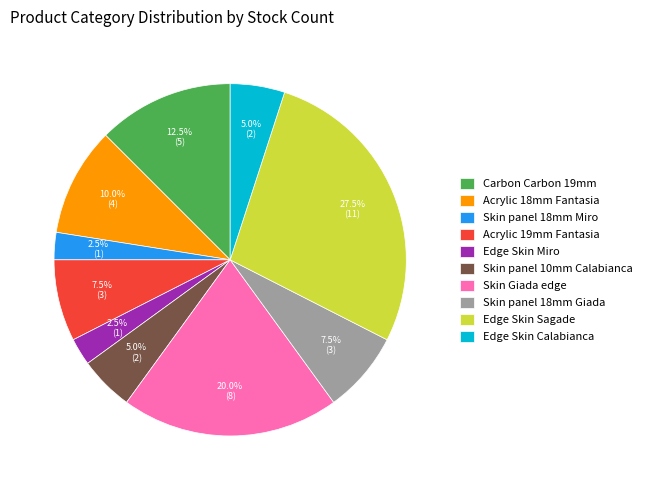

What percentage is NOT represented by Skin panel 18mm Miro?

97.5%